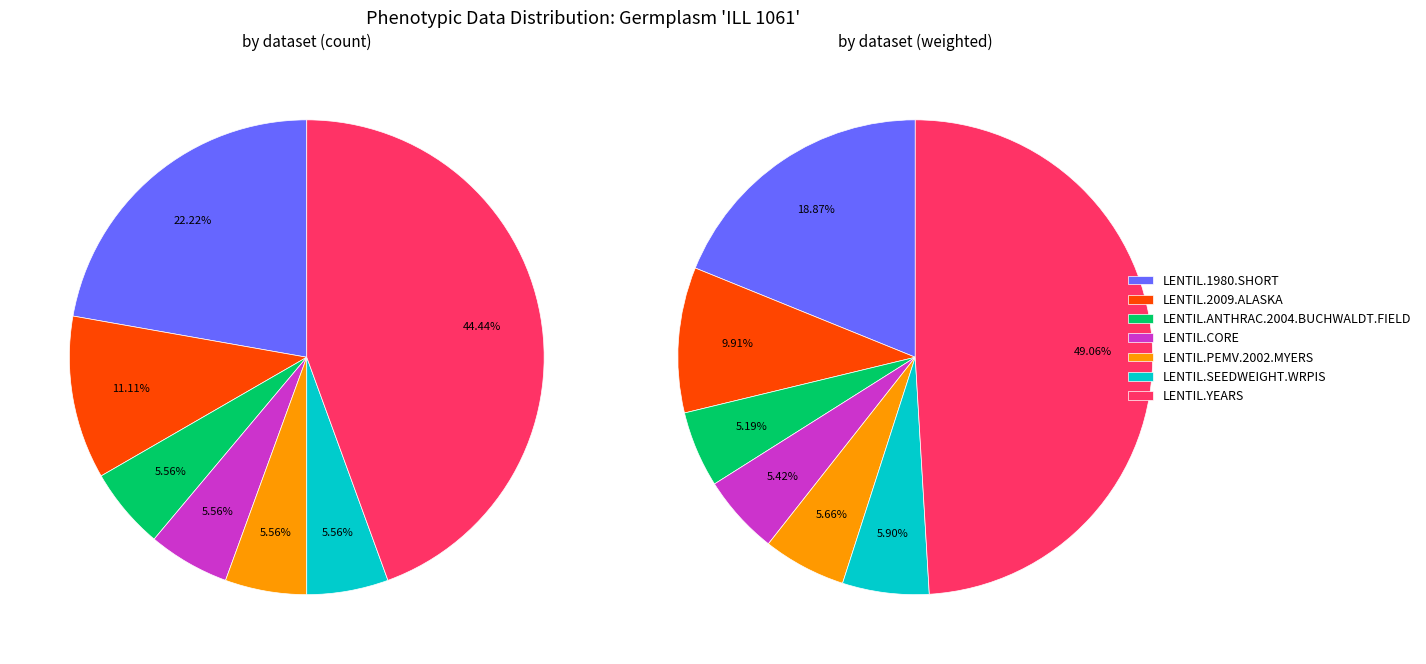

What is the change in value from LENTIL.1980.SHORT to LENTIL.CORE?

-3